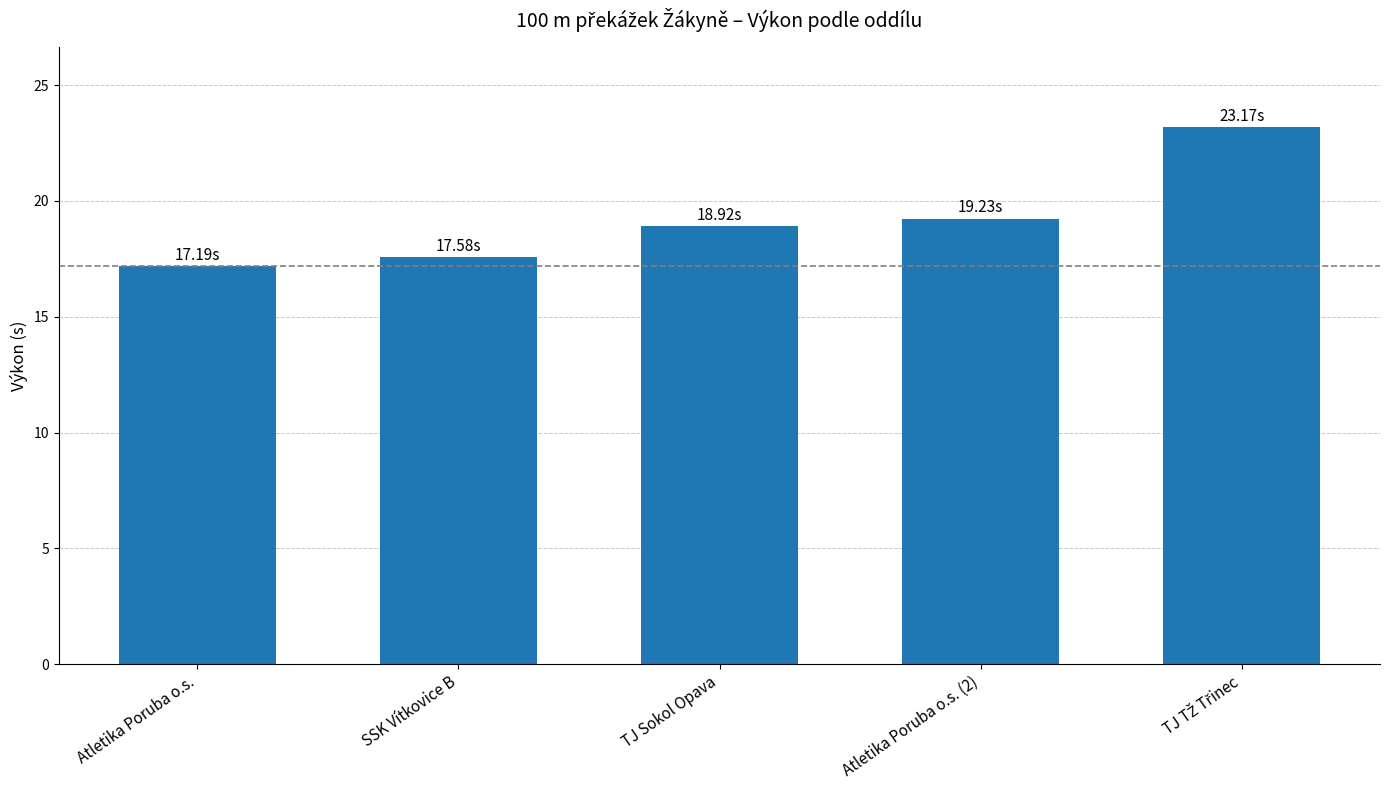

What is the smallest value displayed?

17.2